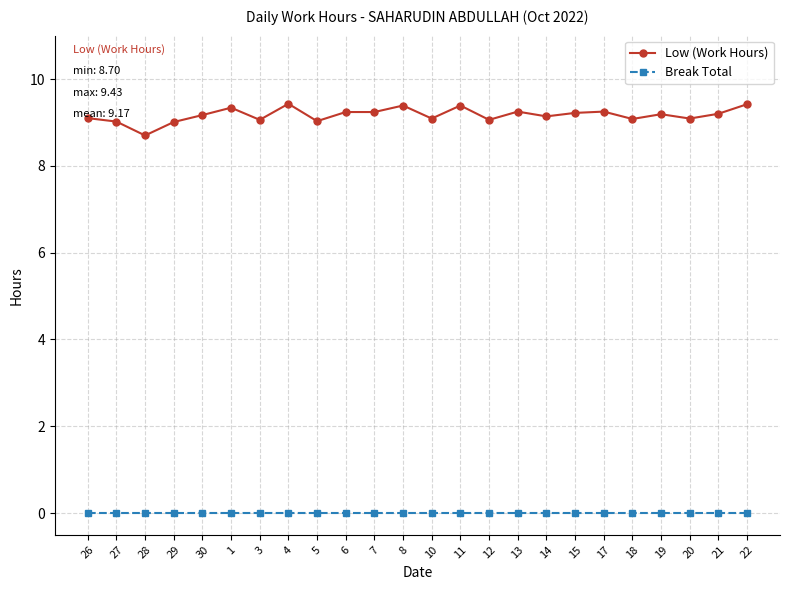

At which category does Low (Work Hours) reach its first local valley?

28